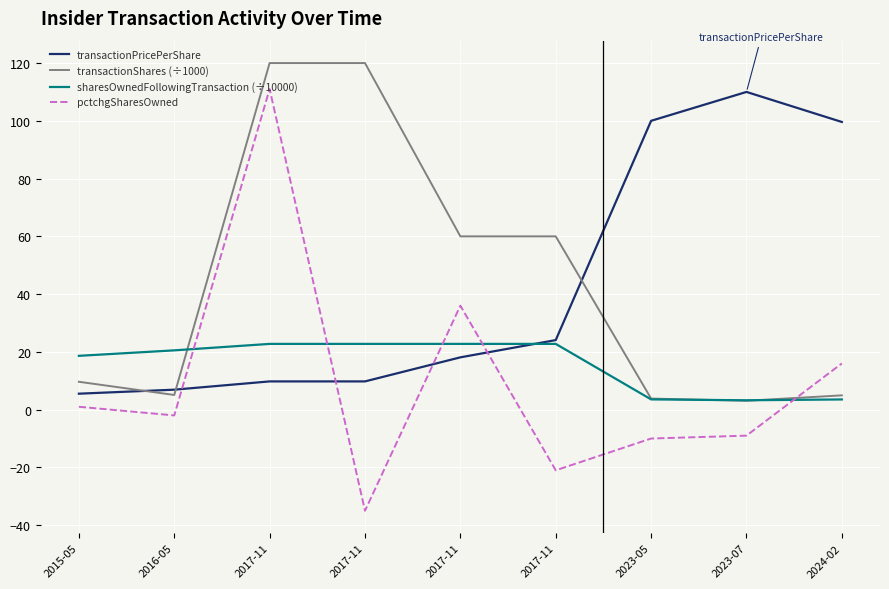

How many lines are shown in the chart?

4